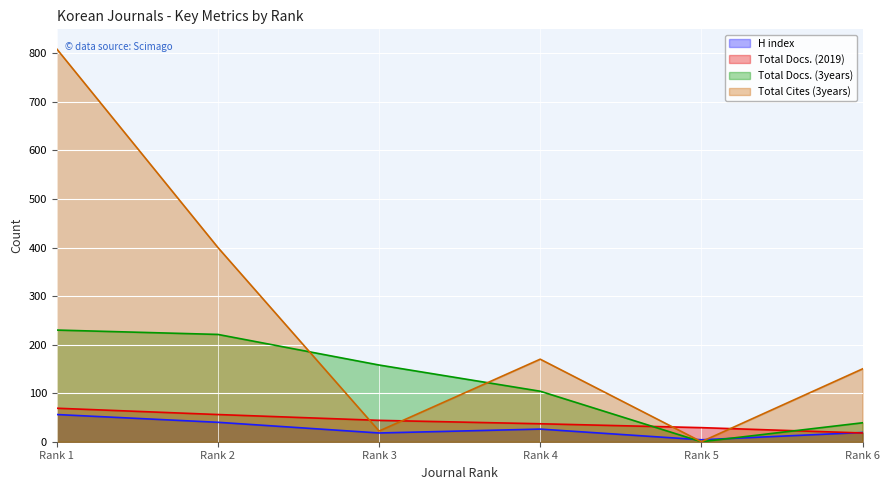

What is the difference between the H index values at Rank 2 and Rank 1?

16